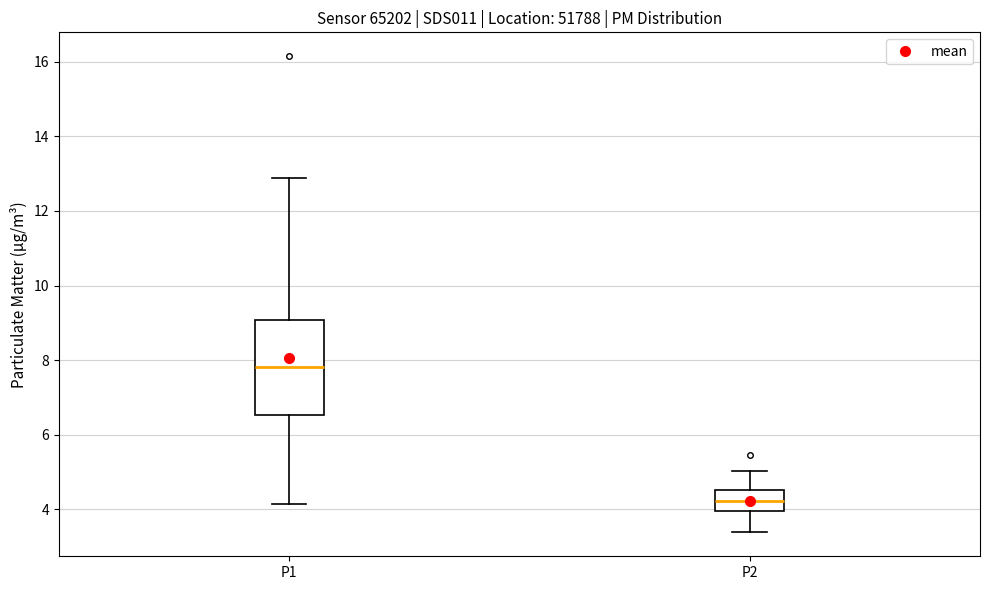

Which box's median line is the lowest?

P2